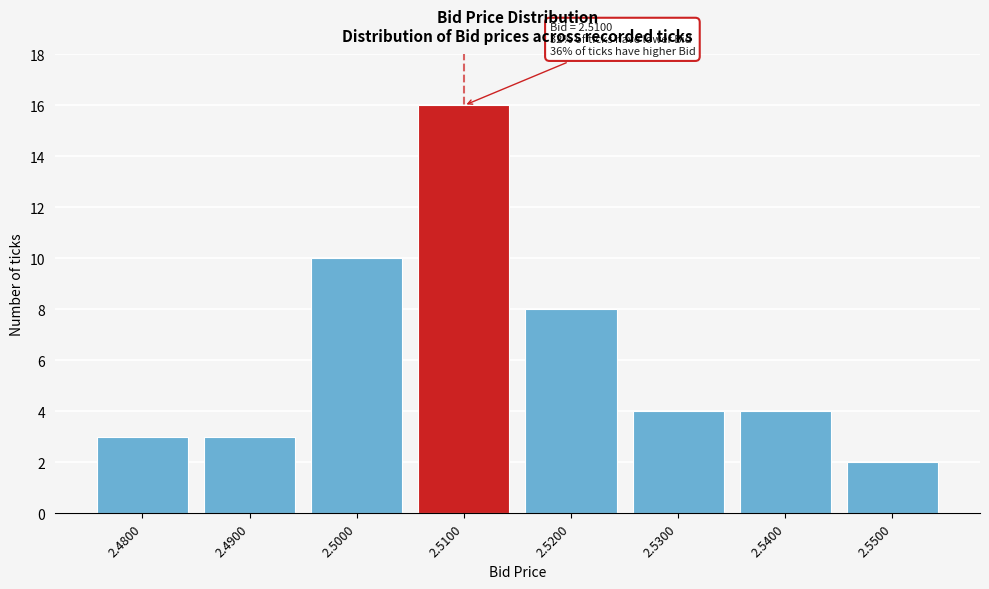

Over which range of the x-axis is the bar tallest?

2.505 to 2.515